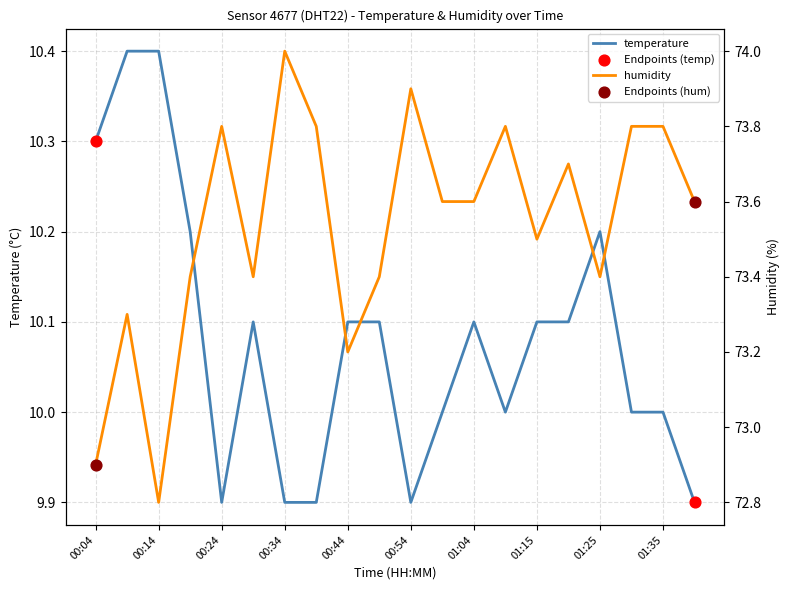

What is the total value across all series at 00:29?

83.5